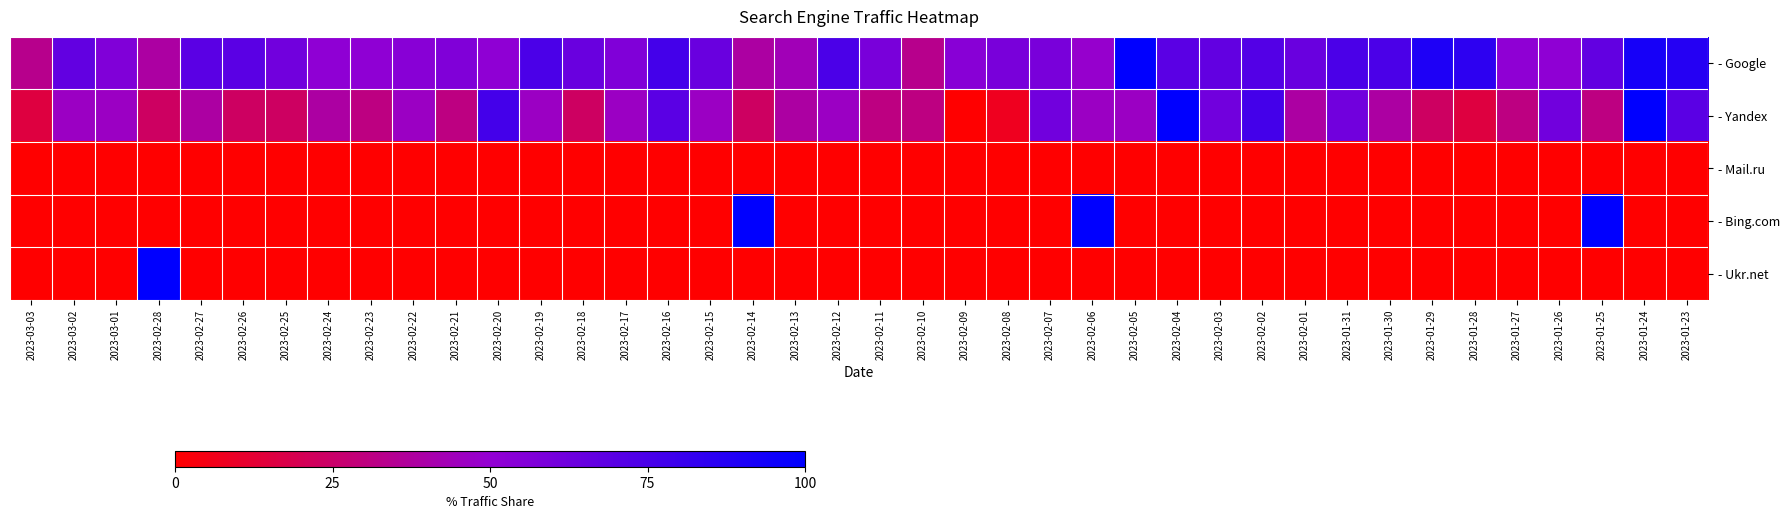

Which series has the widest spread of values?

- Yandex